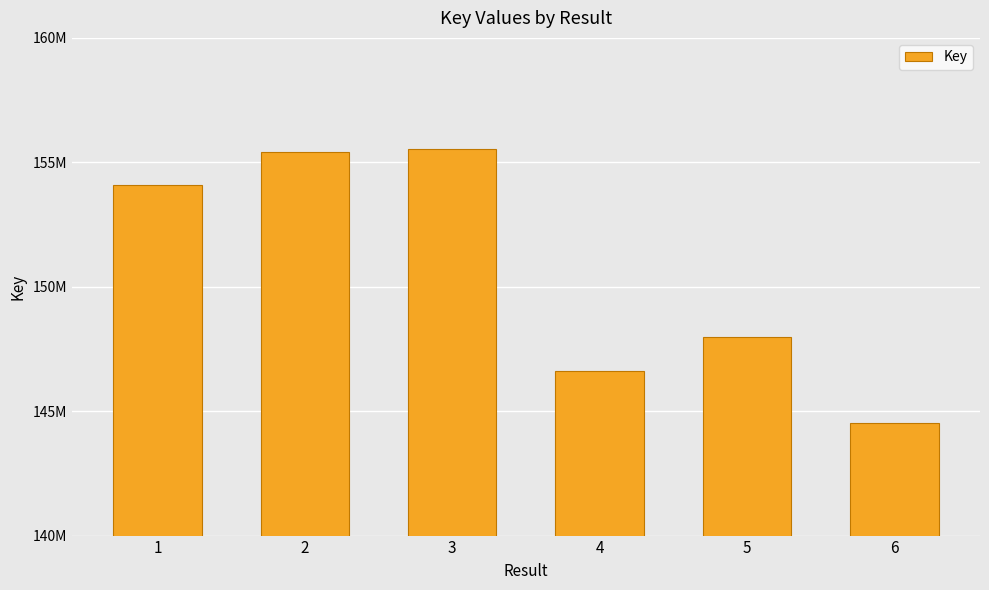

List the labels in order of value, smallest first.

6, 4, 5, 1, 2, 3